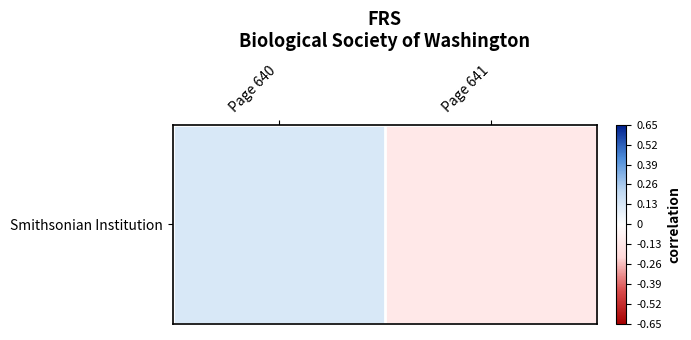

The chart shows a value of 0.1 at Page 640. True or false?

True